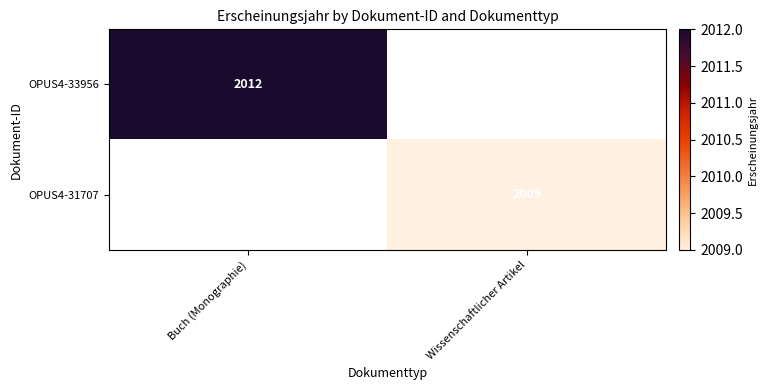

The OPUS4-33956 series shows 2012 at Buch (Monographie). True or false?

True